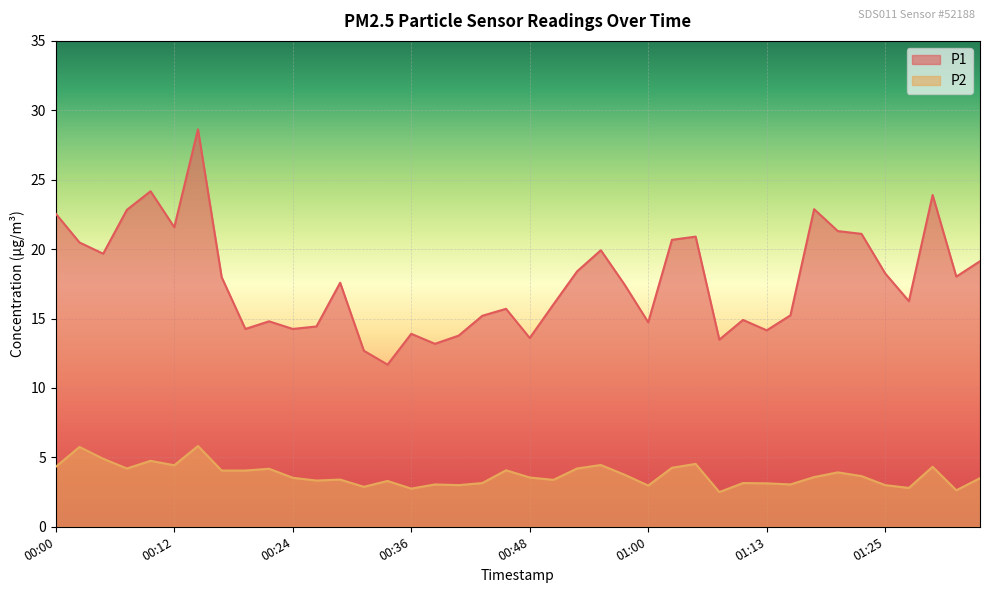

How many interior local valleys does the P1 series have?

12